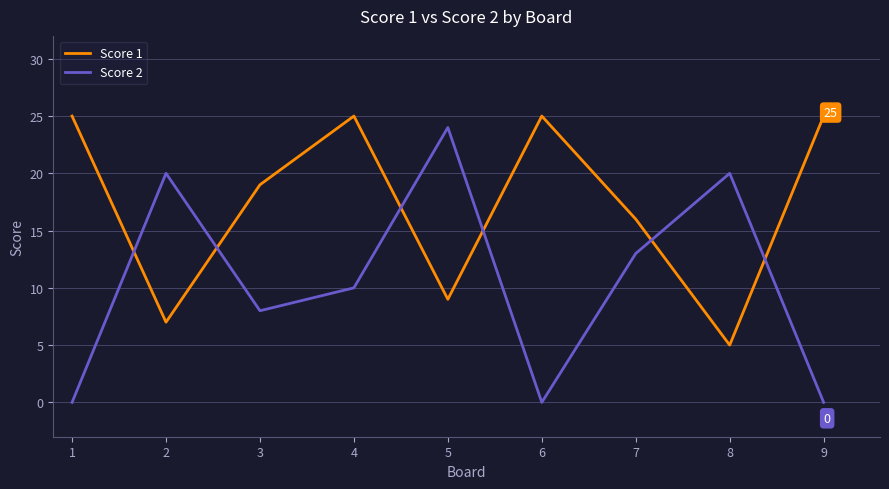

What are all the series names shown in the legend?

Score 1, Score 2